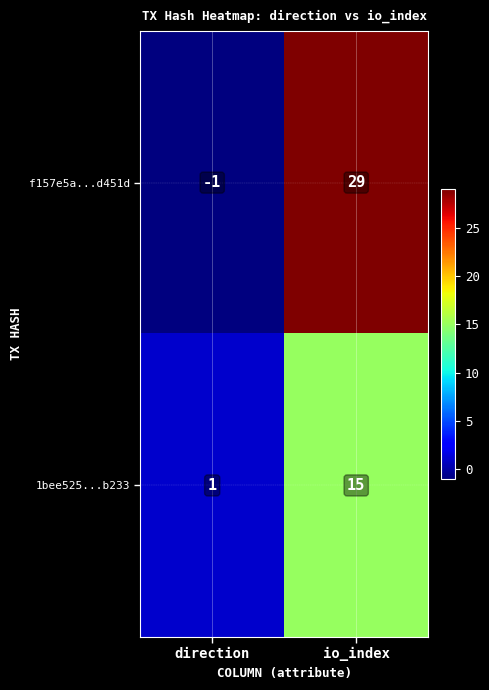

How many positive values does the f157e5a...d451d series have?

1